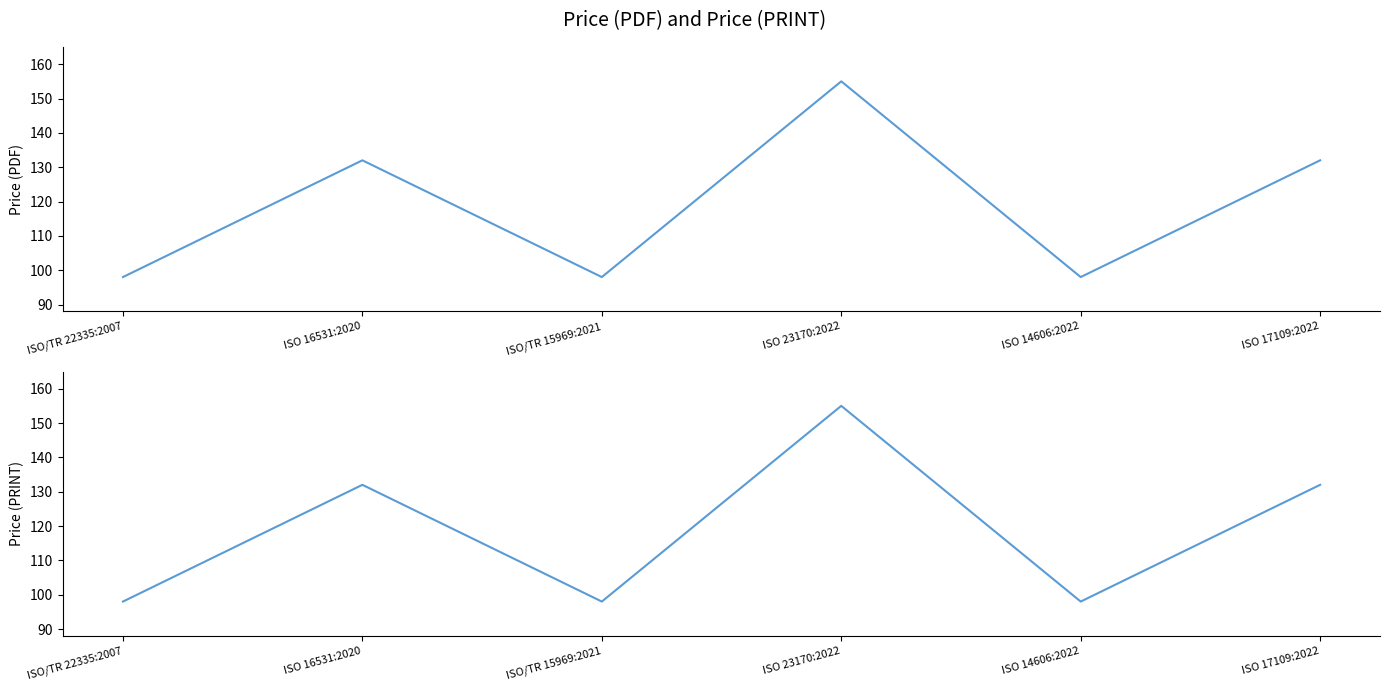

What value does the Price (PRINT) series have at ISO 17109:2022?

132